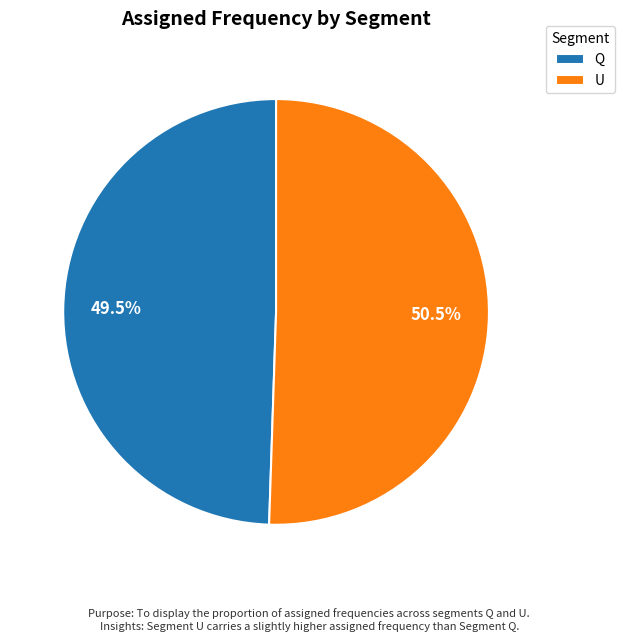

How many slices are in this pie chart?

2